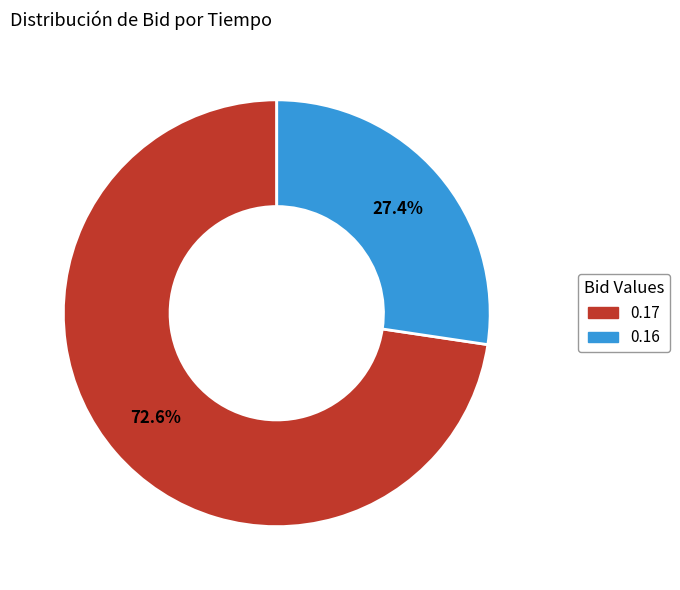

Is there a majority slice in this chart?

Yes